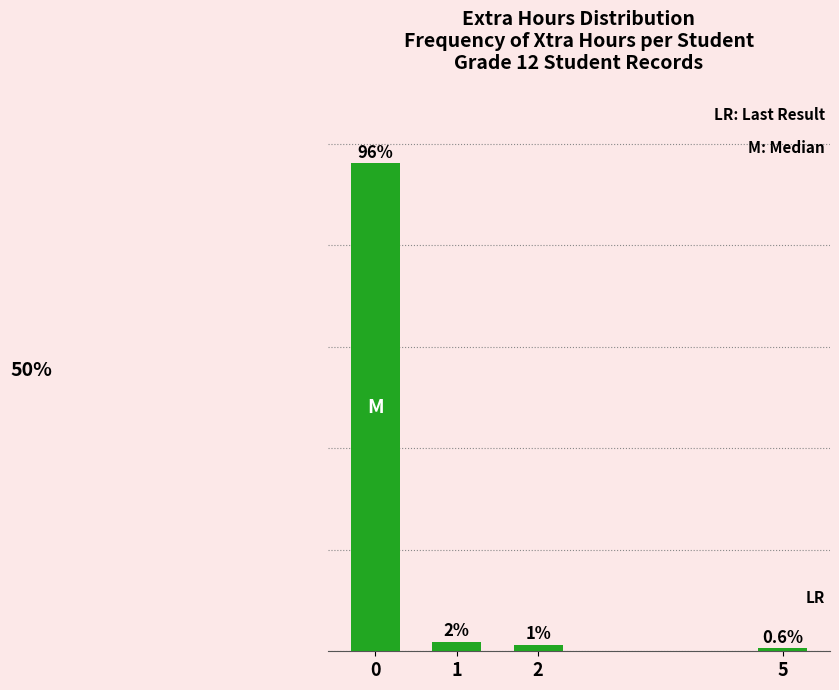

List the labels in order of value, smallest first.

5, 2, 1, 0